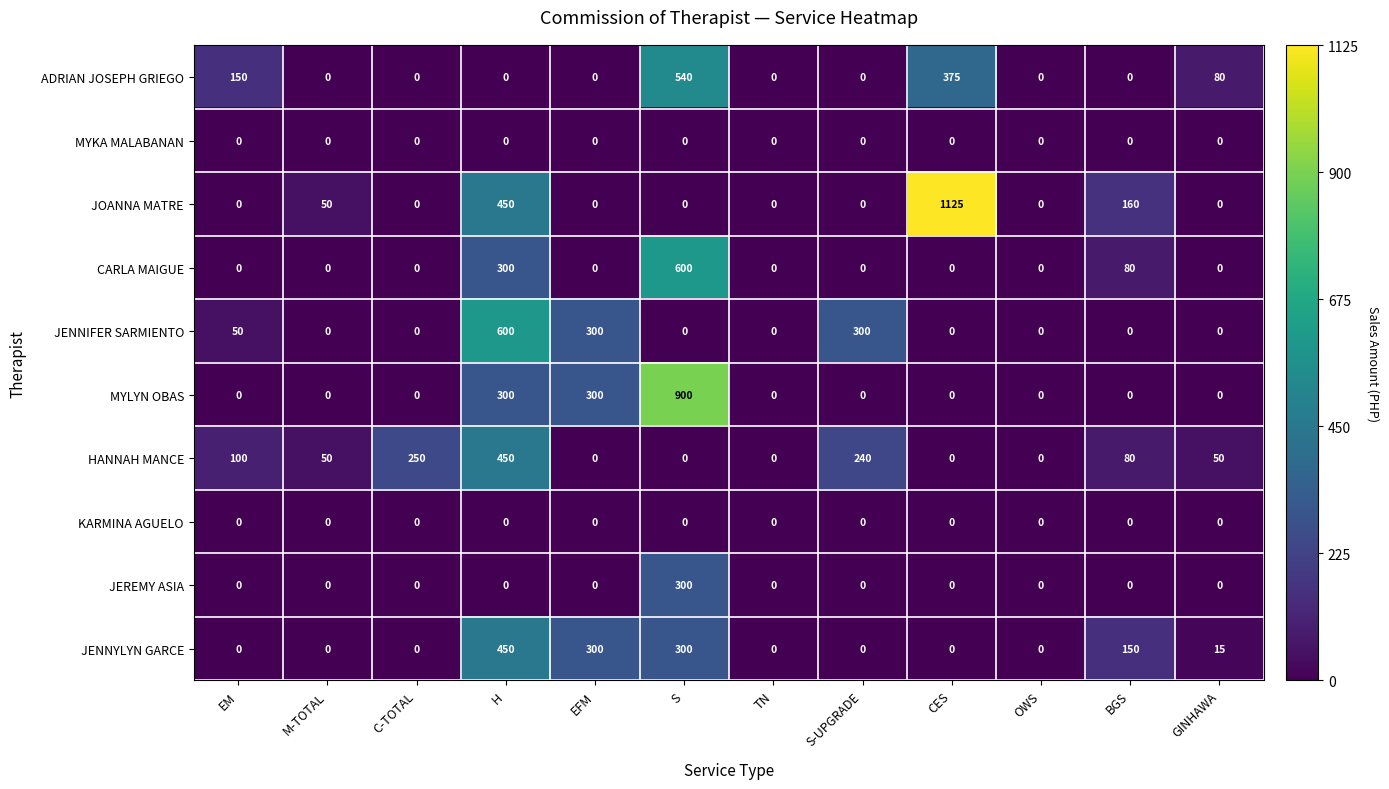

Which series has the widest spread of values?

JOANNA MATRE